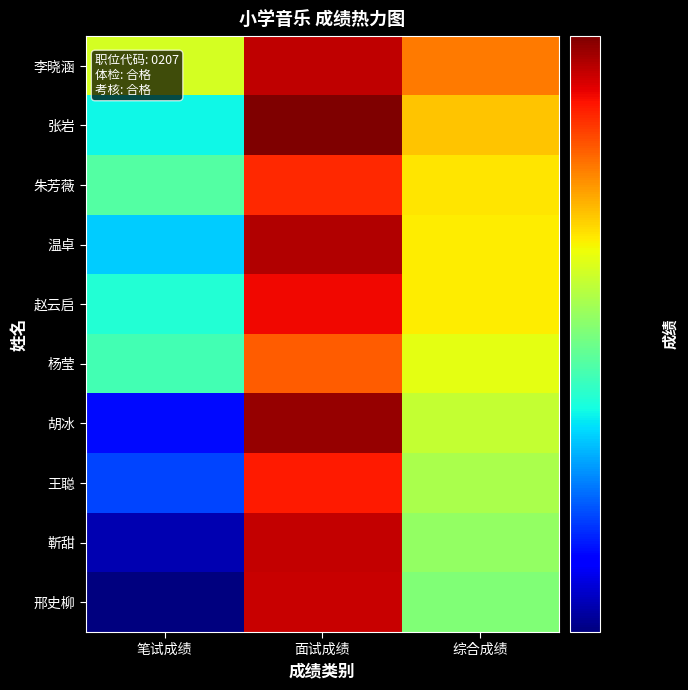

Reading left to right, what are all the values shown in this chart?

李晓涵: 笔试成绩=73.4	面试成绩=82.8	综合成绩=78.1
张岩: 笔试成绩=67.4	面试成绩=84.5	综合成绩=75.9
朱芳薇: 笔试成绩=69.4	面试成绩=80.5	综合成绩=75.0
温卓: 笔试成绩=66.3	面试成绩=83.2	综合成绩=74.8
赵云启: 笔试成绩=68.0	面试成绩=81.5	综合成绩=74.7
杨莹: 笔试成绩=68.9	面试成绩=79.0	综合成绩=74.0
胡冰: 笔试成绩=62.0	面试成绩=83.8	综合成绩=72.9
王聪: 笔试成绩=63.3	面试成绩=81.0	综合成绩=72.1
靳甜: 笔试成绩=60.0	面试成绩=82.7	综合成绩=71.3
邢史柳: 笔试成绩=59.1	面试成绩=82.6	综合成绩=70.8